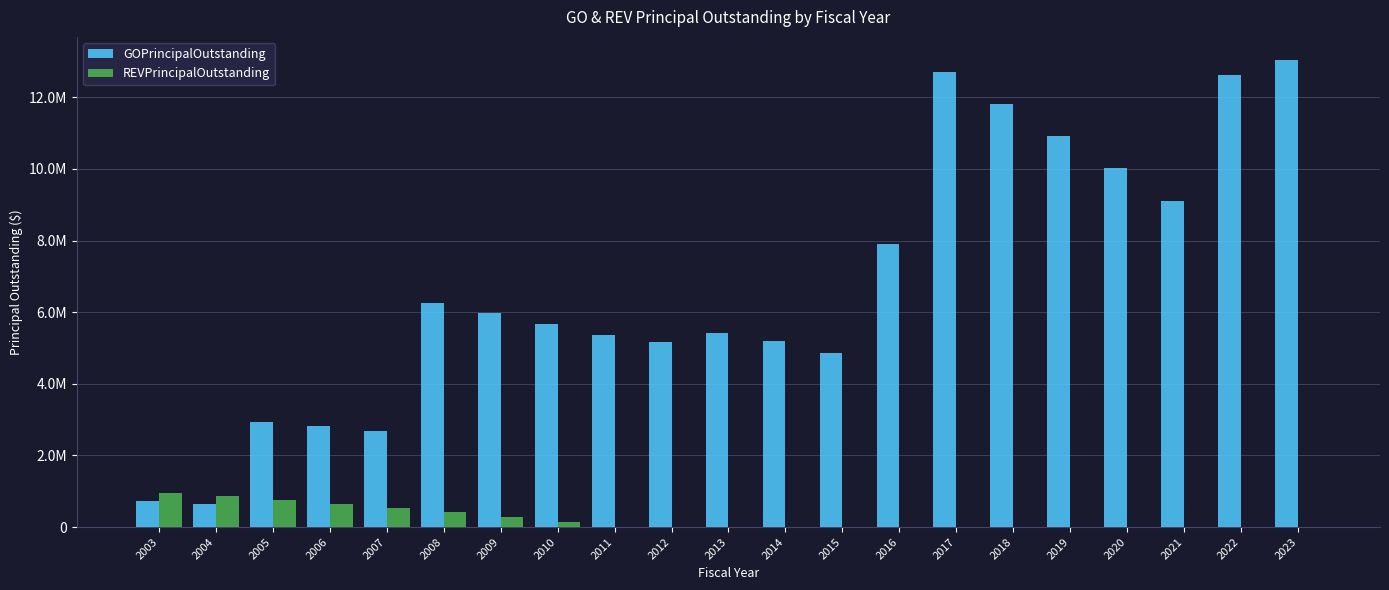

What are all the series names shown in the legend?

GOPrincipalOutstanding, REVPrincipalOutstanding